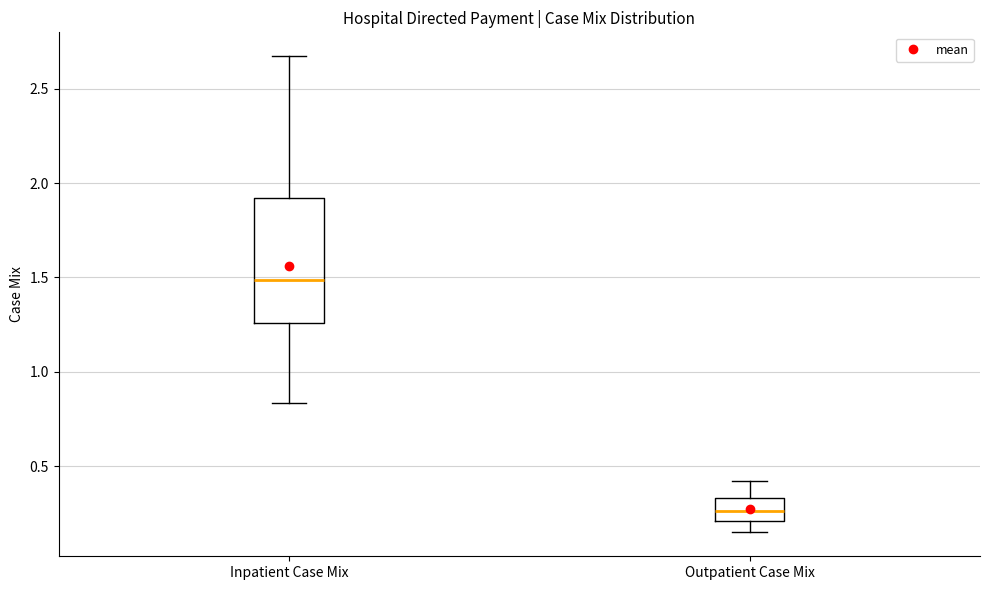

Which box is the tallest, from its lower edge to its upper edge?

Inpatient Case Mix